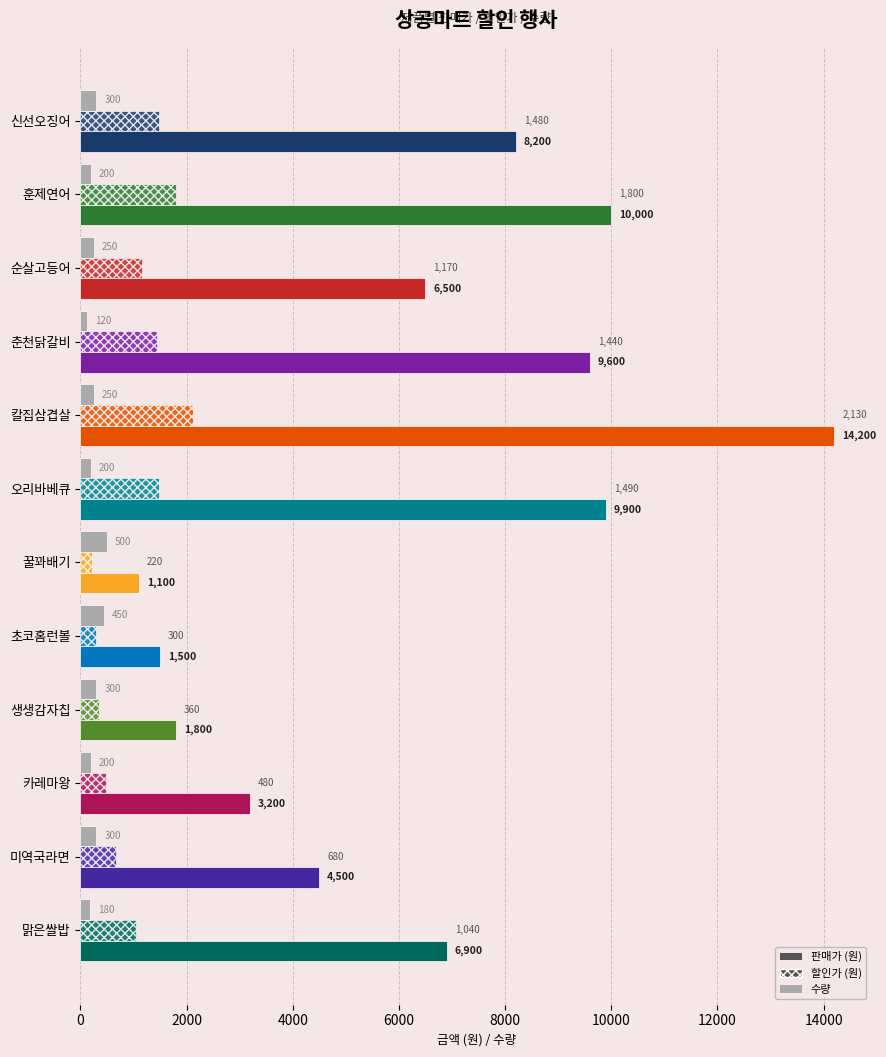

How many series are shown in this chart?

3